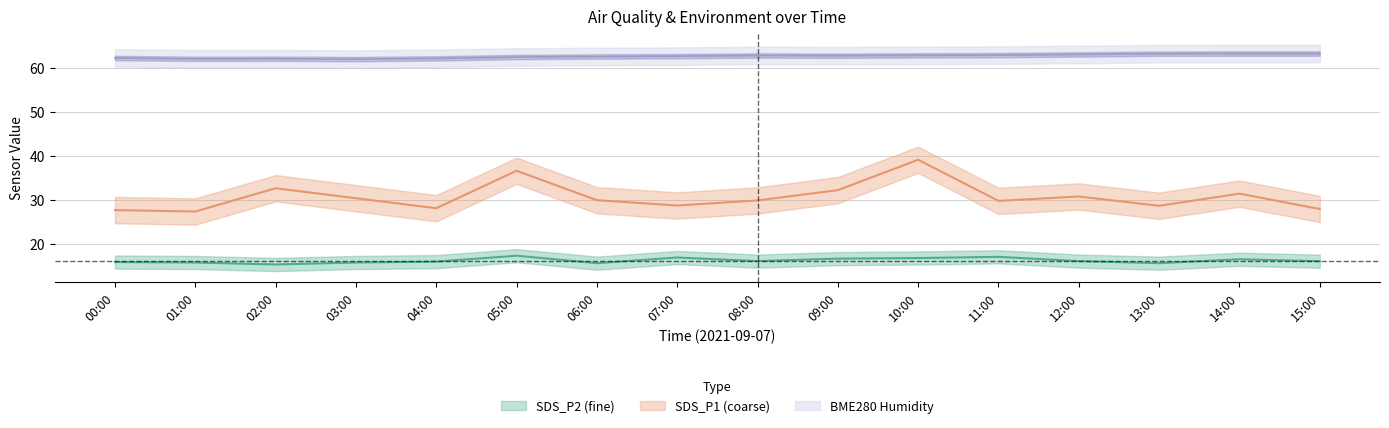

Reading right to left, transcribe all the data shown in this chart.

SDS_P1: 27.9	31.4	28.6	30.7	29.7	39.1	32.2	29.8	28.7	29.9	36.6	28.1	30.3	32.6	27.3	27.6
SDS_P2: 16.0	16.4	15.5	16.0	17.0	16.7	16.6	16.0	16.8	15.5	17.2	15.9	15.7	15.2	15.7	15.8
BME280_humidity: 63.3	63.3	63.3	63.1	62.9	62.9	62.8	62.8	62.7	62.6	62.5	62.2	62.0	62.1	62.1	62.3